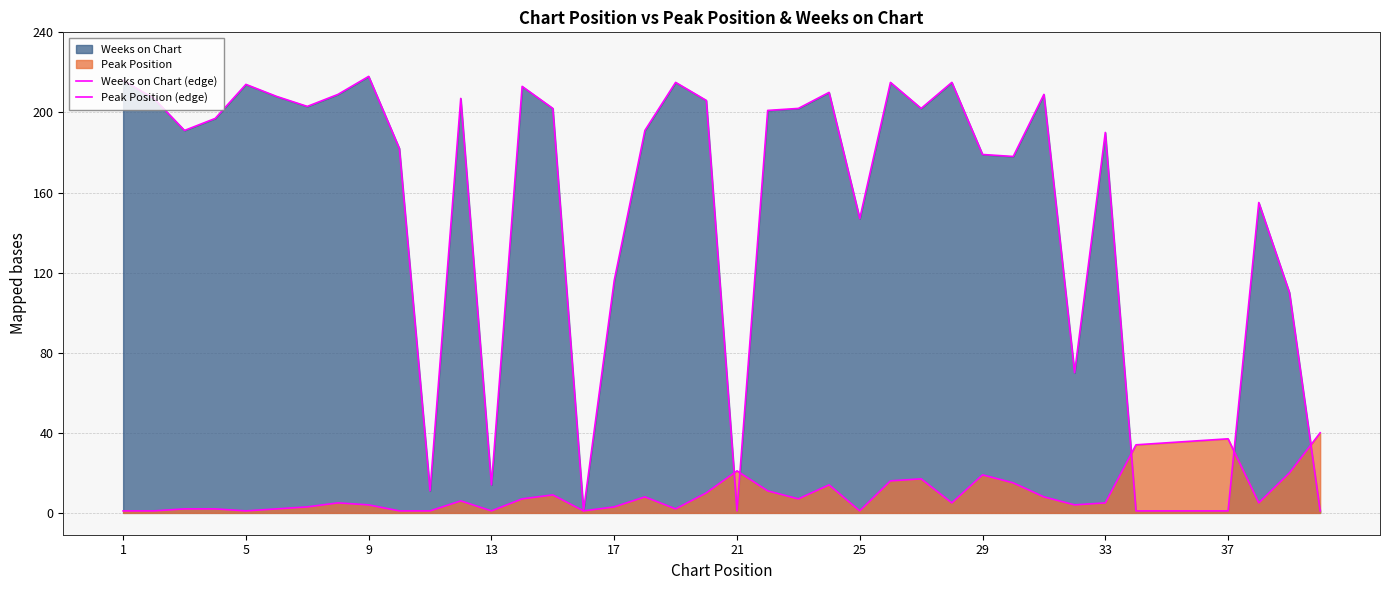

Reading left to right, extract all data points from this chart.

Weeks on Chart (edge): 216	207	191	197	214	208	203	209	218	182	11	207	14	213	202	1	116	191	215	206	1	201	202	210	147	215	202	215	179	178	209	70	190	1	1	1	1	155	110	1
Peak Position (edge): 1	1	2	2	1	2	3	5	4	1	1	6	1	7	9	1	3	8	2	10	21	11	7	14	1	16	17	5	19	15	8	4	5	34	35	36	37	5	20	40